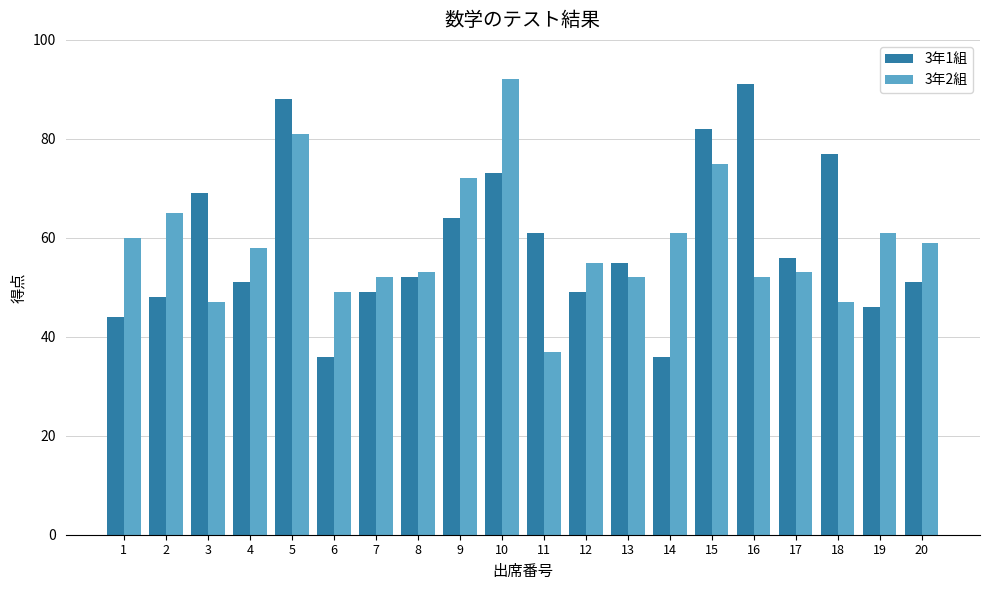

What is the total value across all series at 18?

124